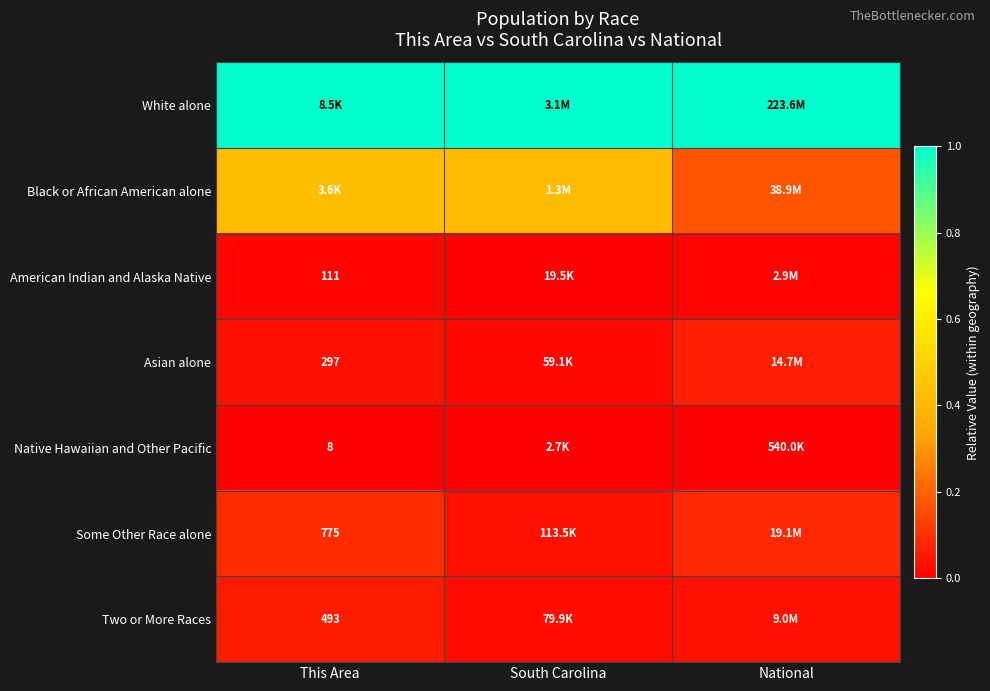

The value of Two or More Races at This Area is 0.1. True or false?

False